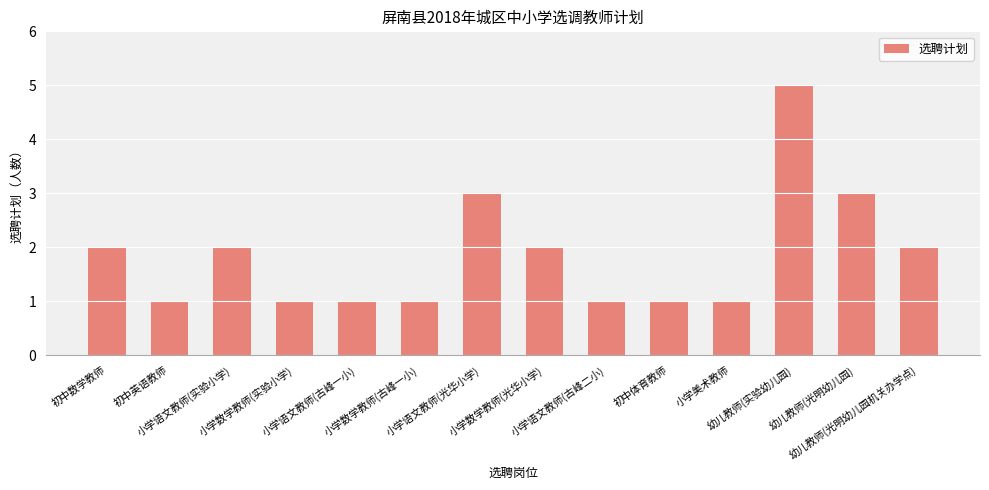

What is the value of the 8th bar from the left?

2